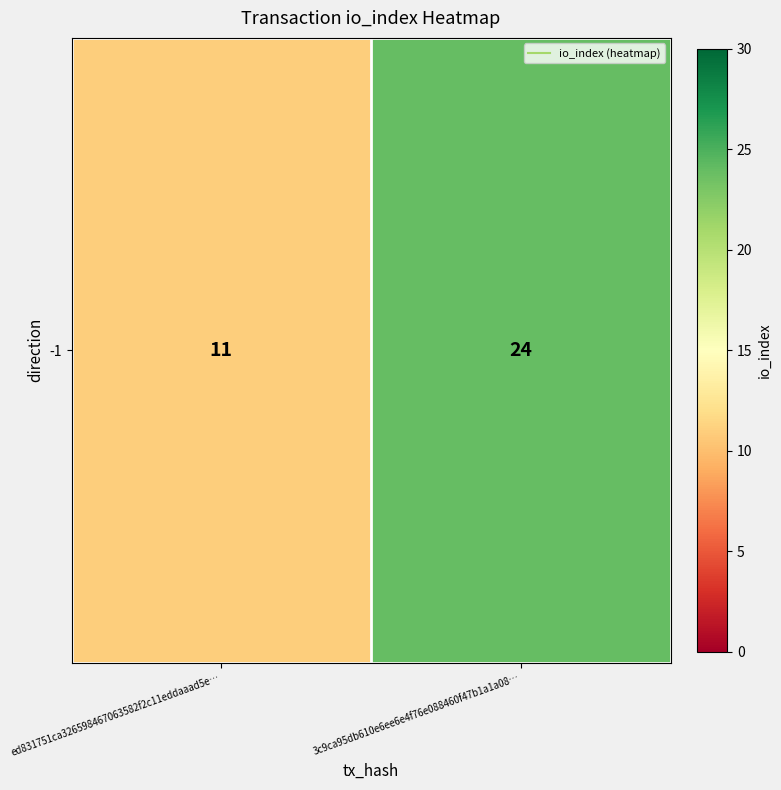

List the labels in order of value, smallest first.

ed831751ca326598467063582f2c11eddaaad5e…, 3c9ca95db610e6ee6e4f76e088460f47b1a1a08…